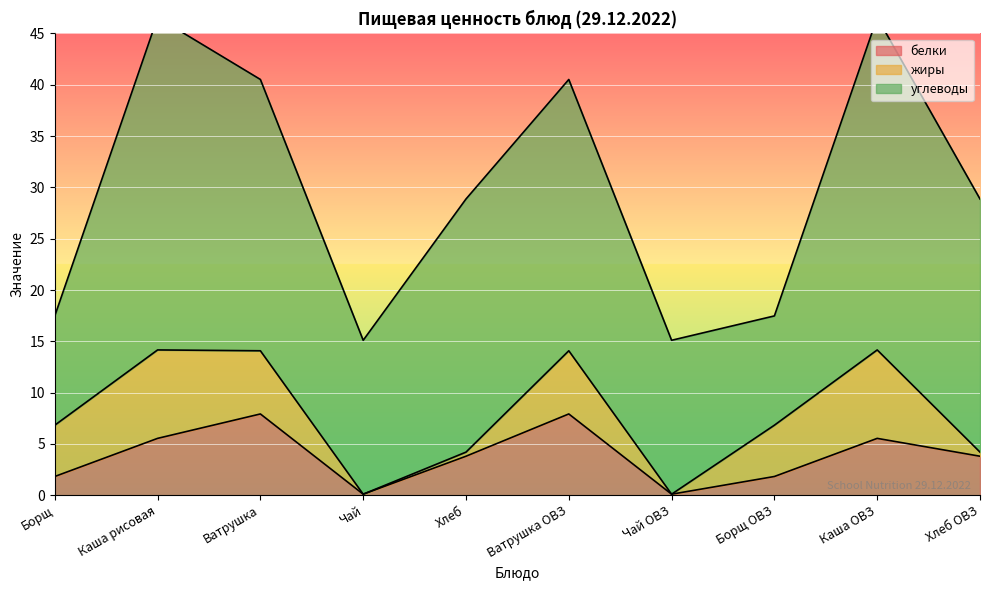

True or false: белки and углеводы cross at least once.

False